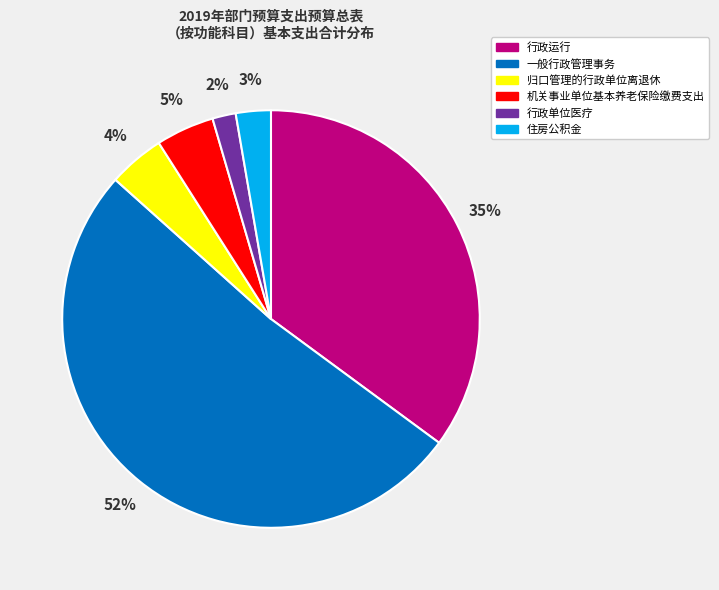

The 住房公积金 slice represents 3% of the pie. True or false?

True